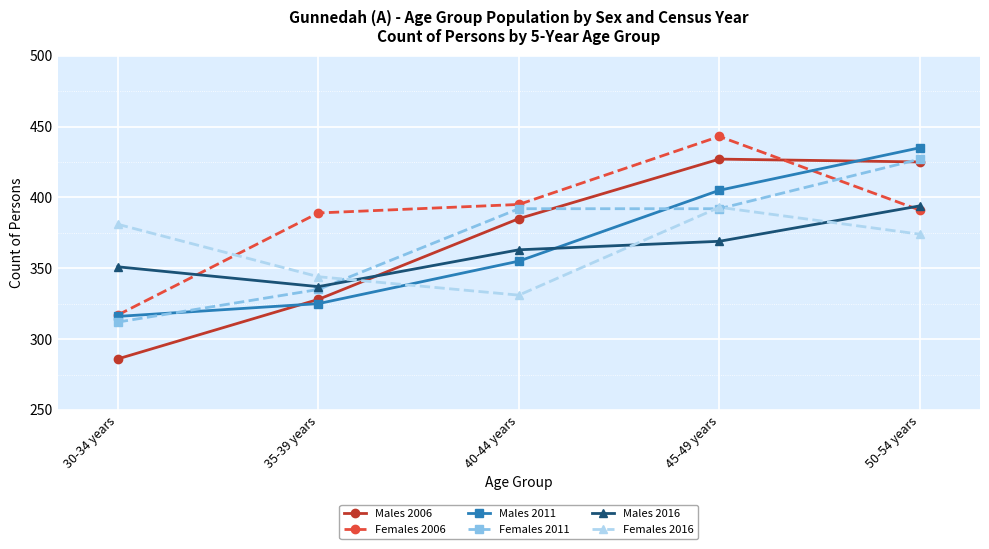

Where is Females 2006 nearest to the value 380?

35-39 years